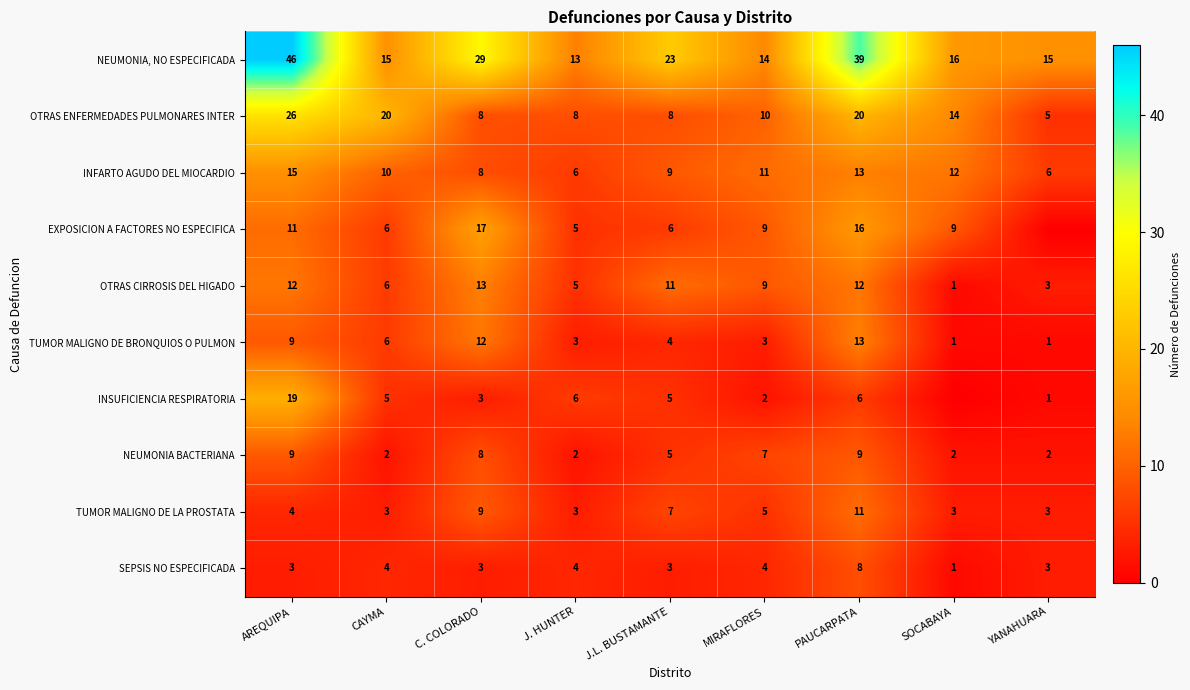

Is it true that EXPOSICION A FACTORES NO ESPECIFICA equals 9 at PAUCARPATA?

False